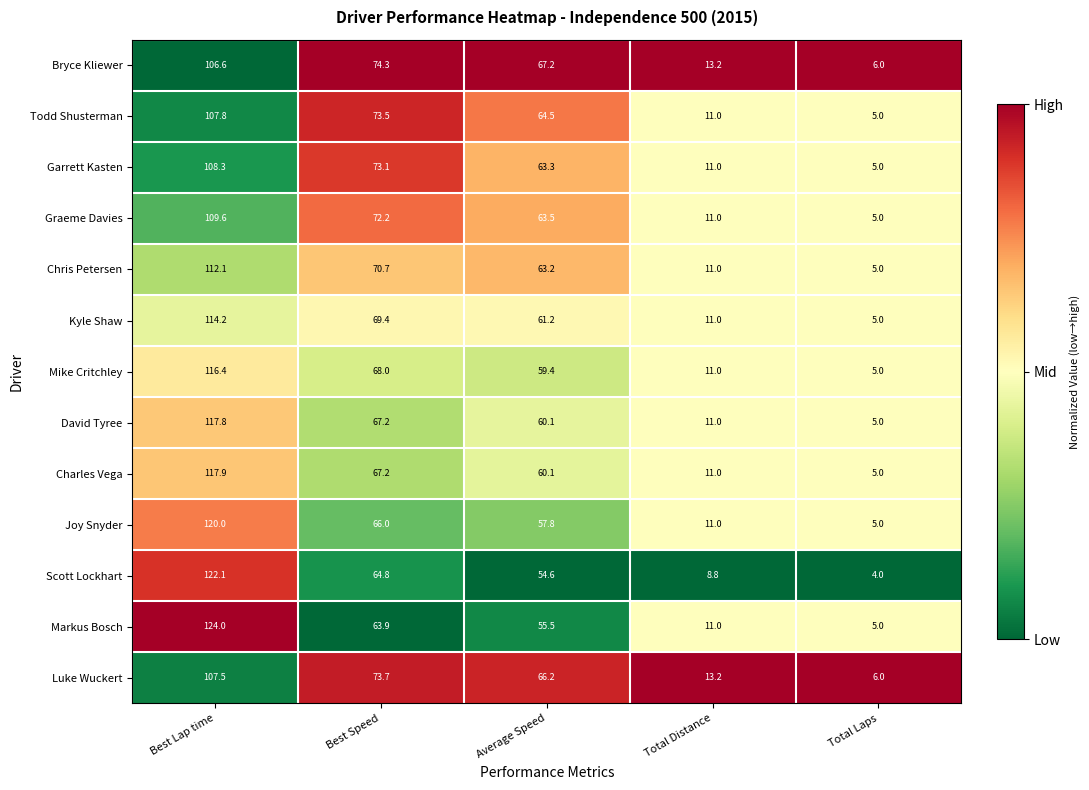

Which label corresponds to the largest value in the chart?

Best Lap time